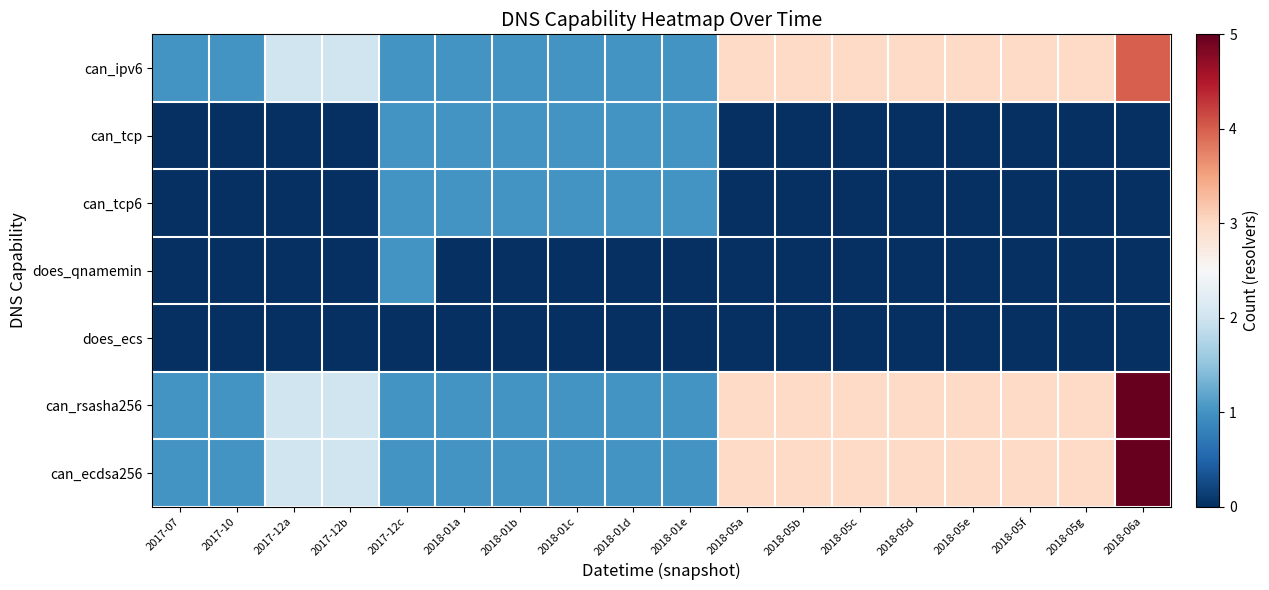

Which series changed the most between 2017-12b and 2018-05e?

can_ipv6